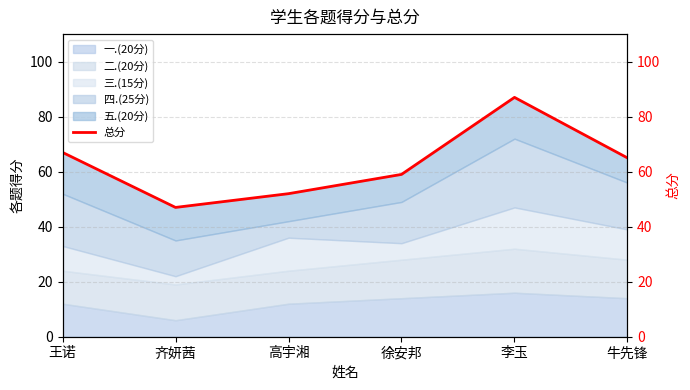

List the labels in order of value, smallest first.

齐妍茜, 高宇湘, 徐安邦, 牛先锋, 王诺, 李玉